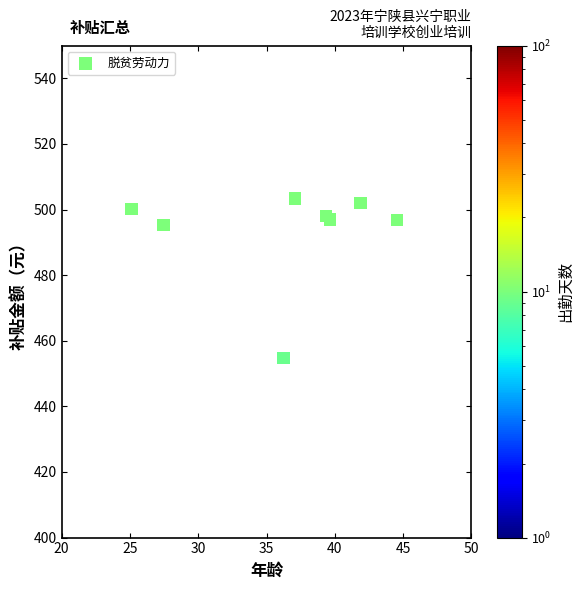

What Y value in the scatter plot is closest to 479?

495.2